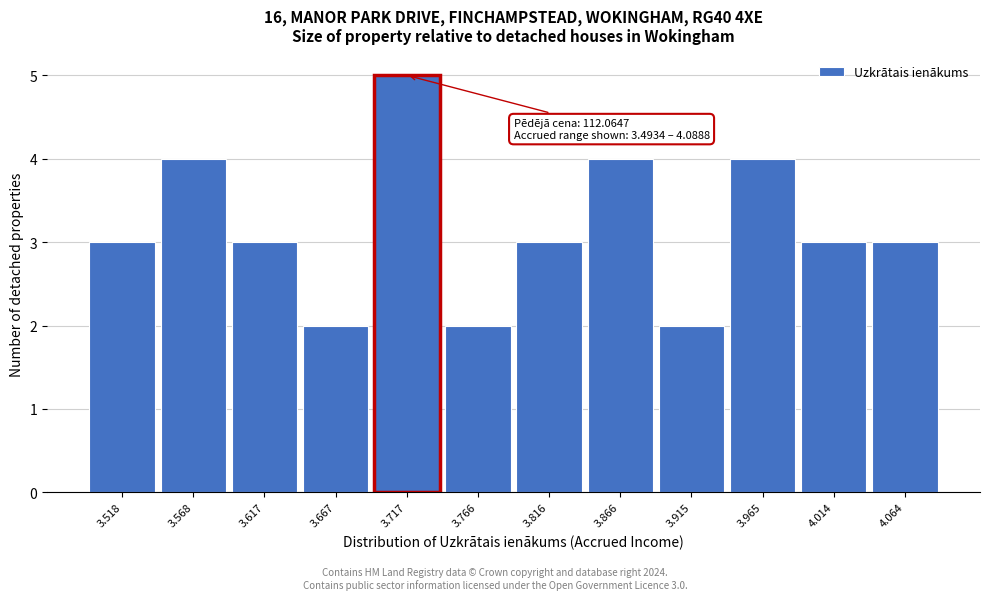

Which range on the x-axis has the tallest bar?

3.690 to 3.740